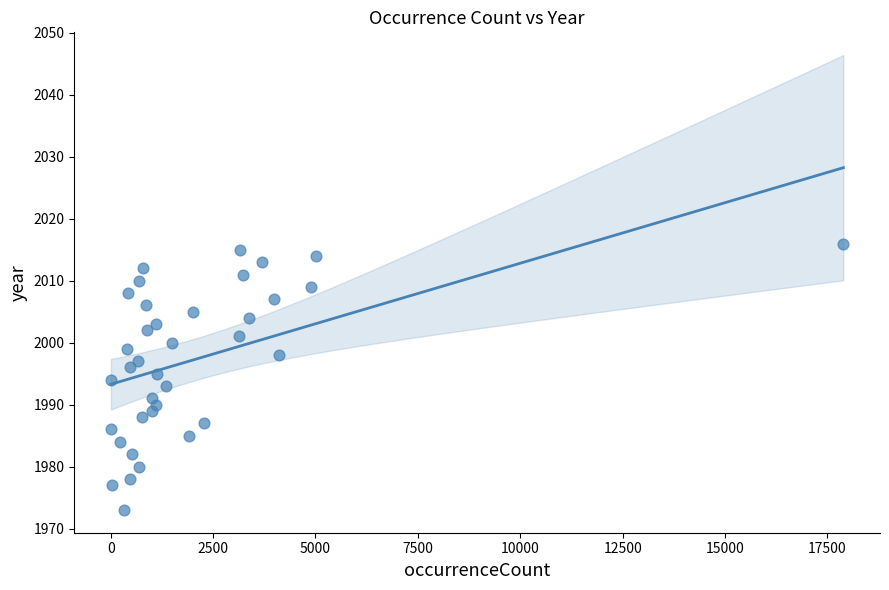

What is the range of Y values (max minus min)?

43